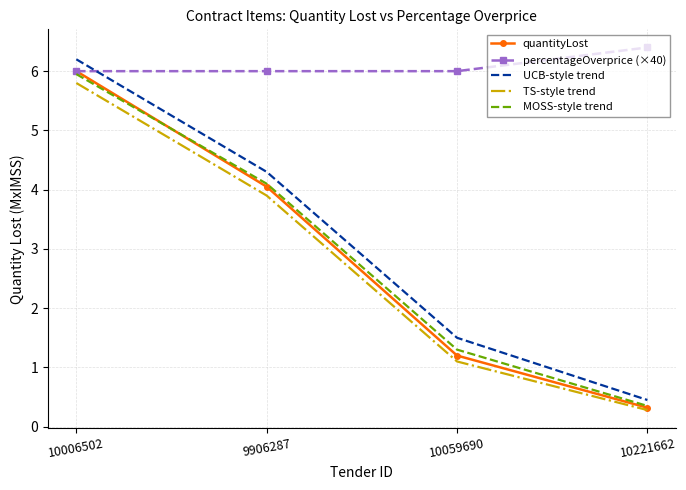

Is it true that TS-style trend equals 3.9 at 9906287?

True